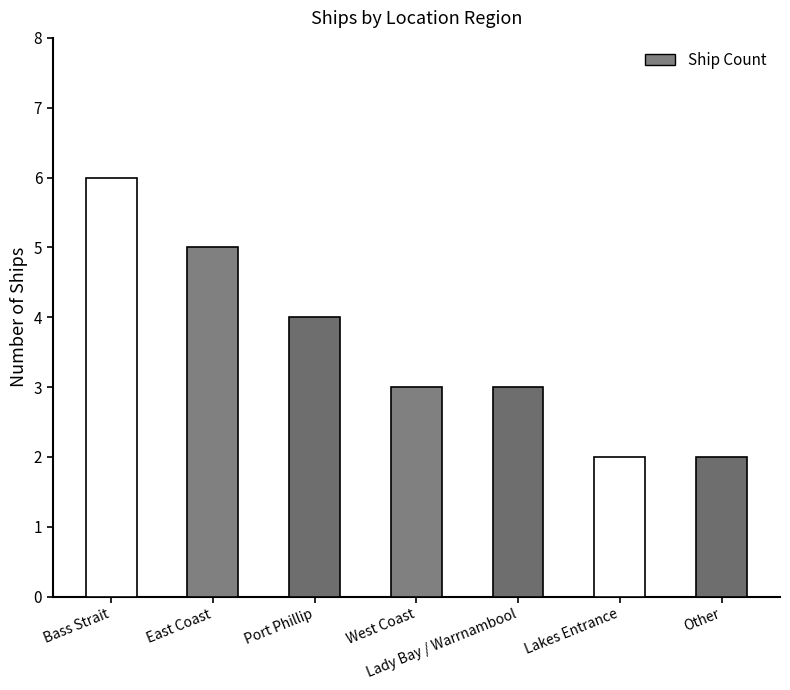

How many values are between 2 and 5?

6